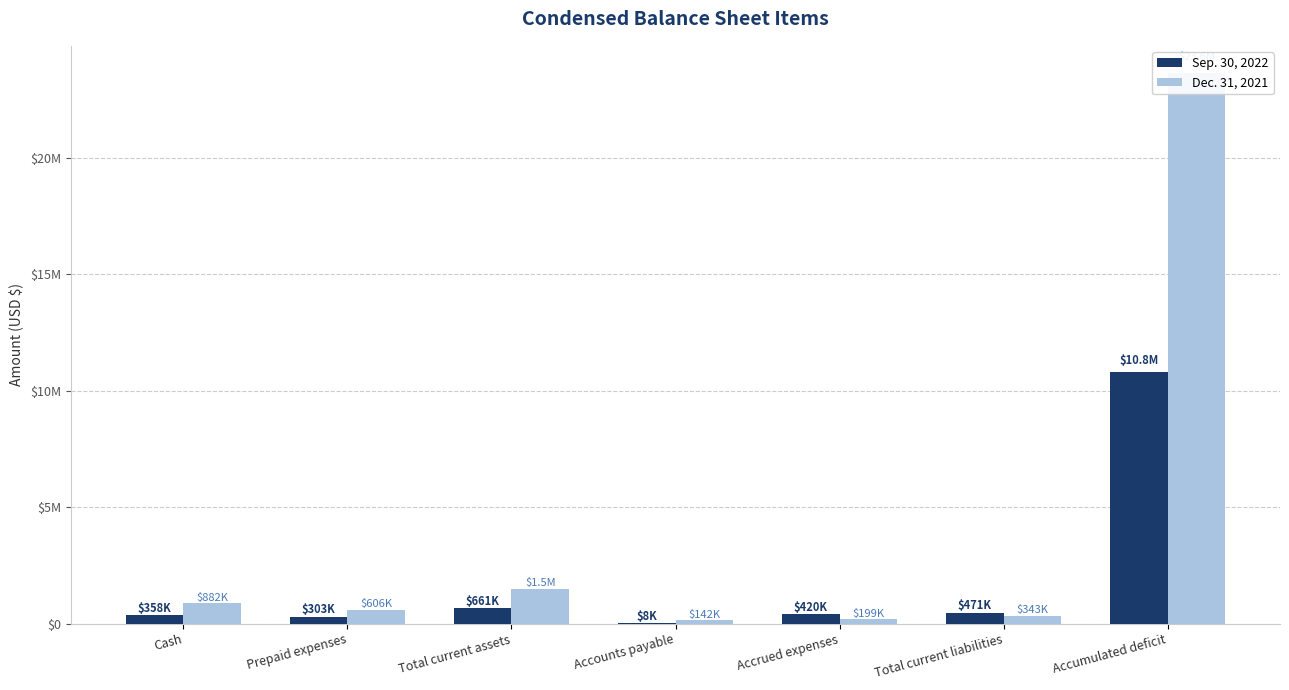

What position from the left is Total current liabilities?

6